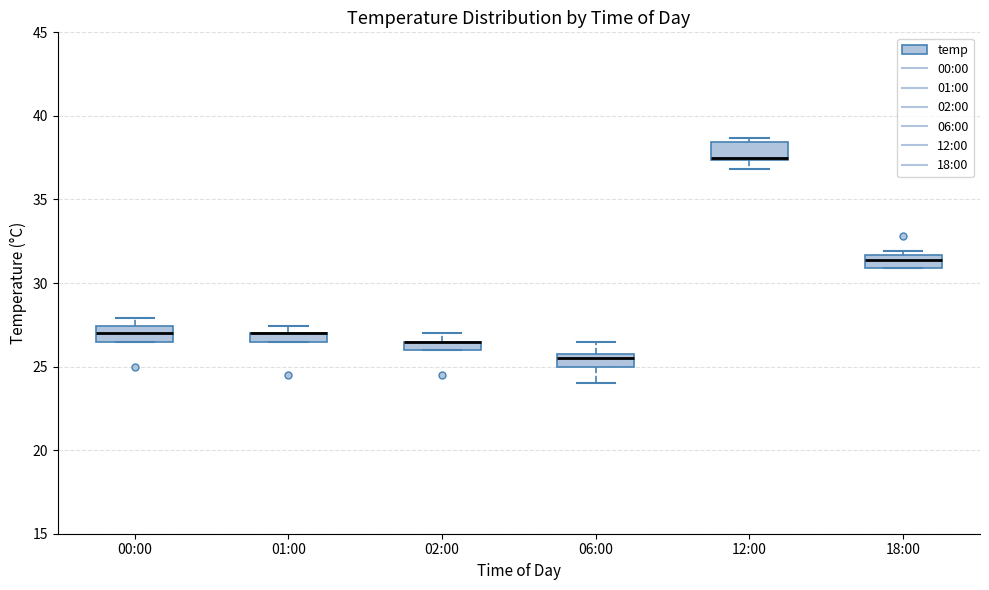

Where is the upper edge of the box for 06:00 on the y-axis? The values are not printed on the chart, so give them approximately, as read against the axis.

26.0